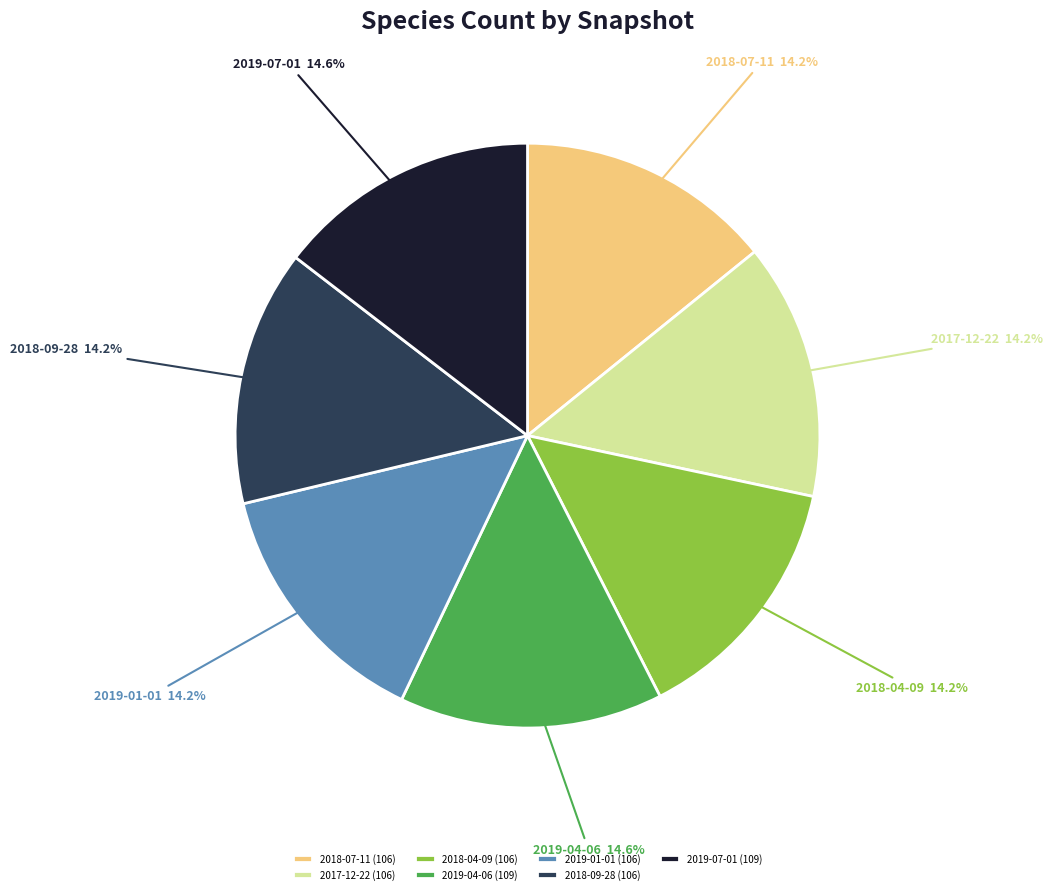

Approximately how many times larger is the value at 2018-09-28 compared to 2017-12-22?

1.0